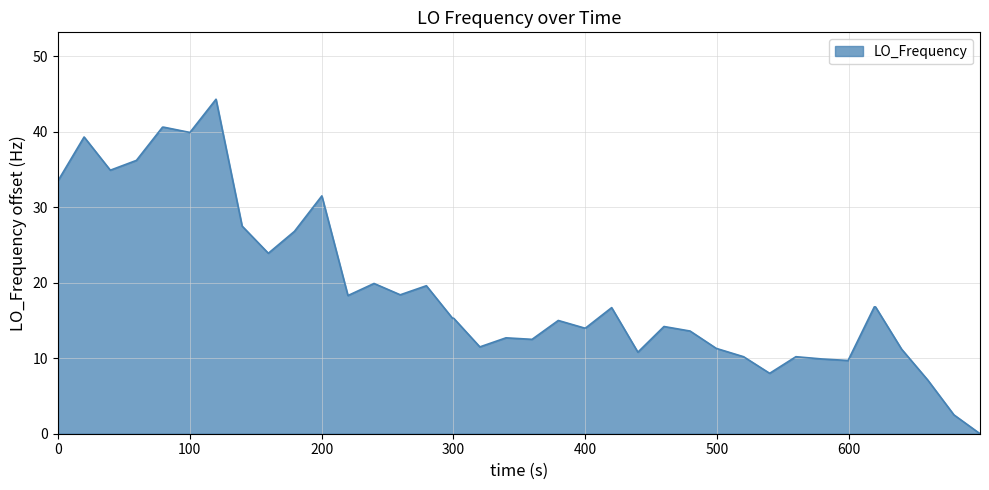

What is the maximum value shown in the chart?

44.3